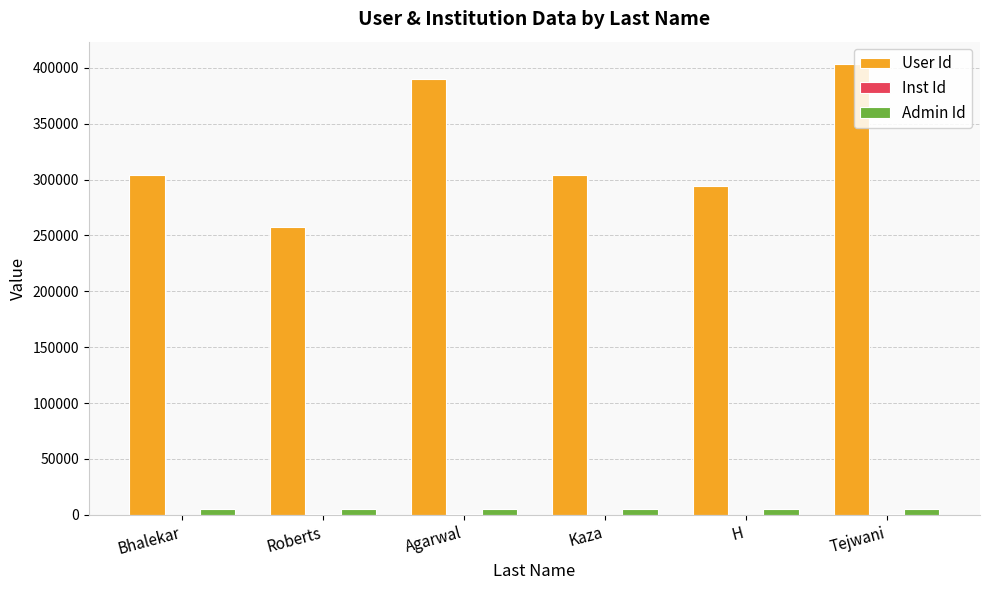

Is it true that User Id equals 304068 at Kaza?

True